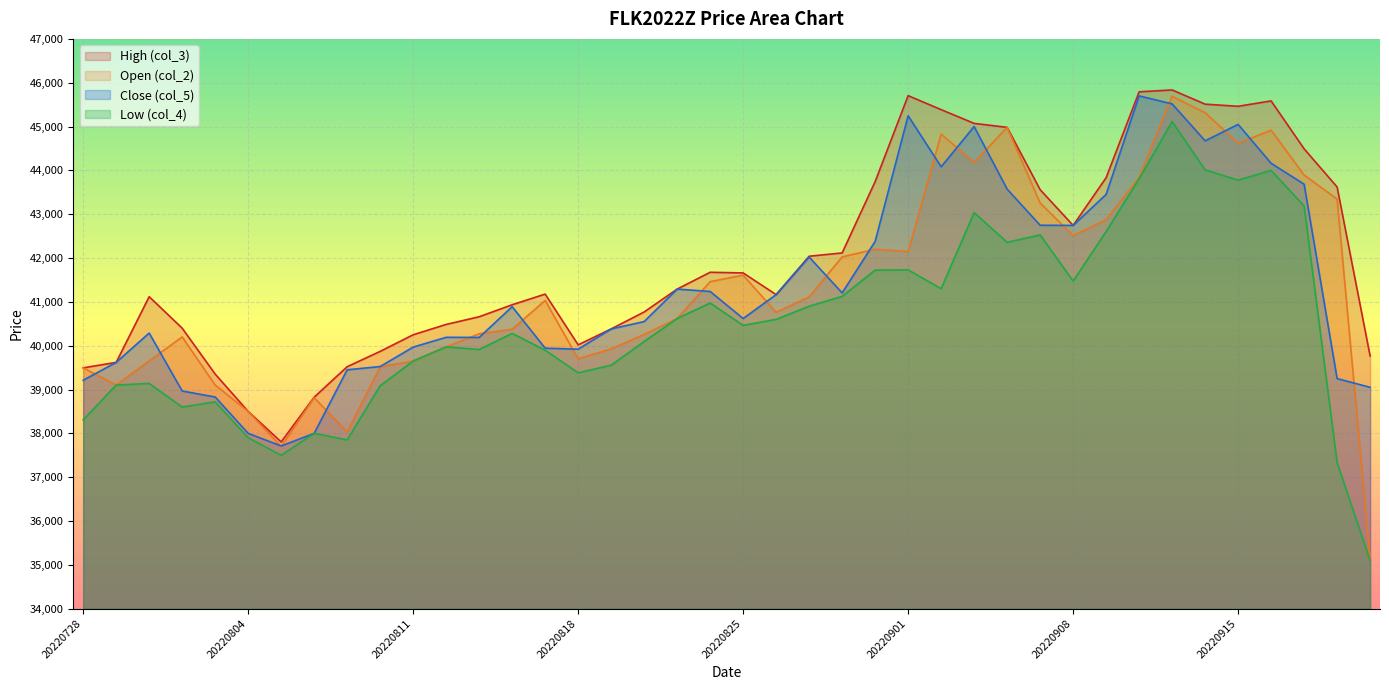

At how many categories does at least one series exceed 39515?

35